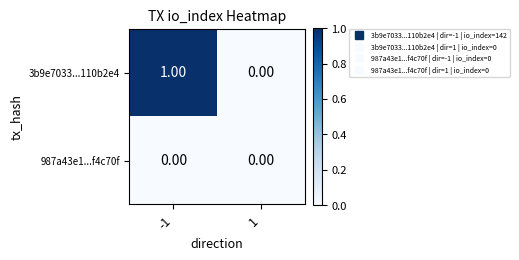

Which series has the largest total across all categories?

3b9e7033...110b2e4